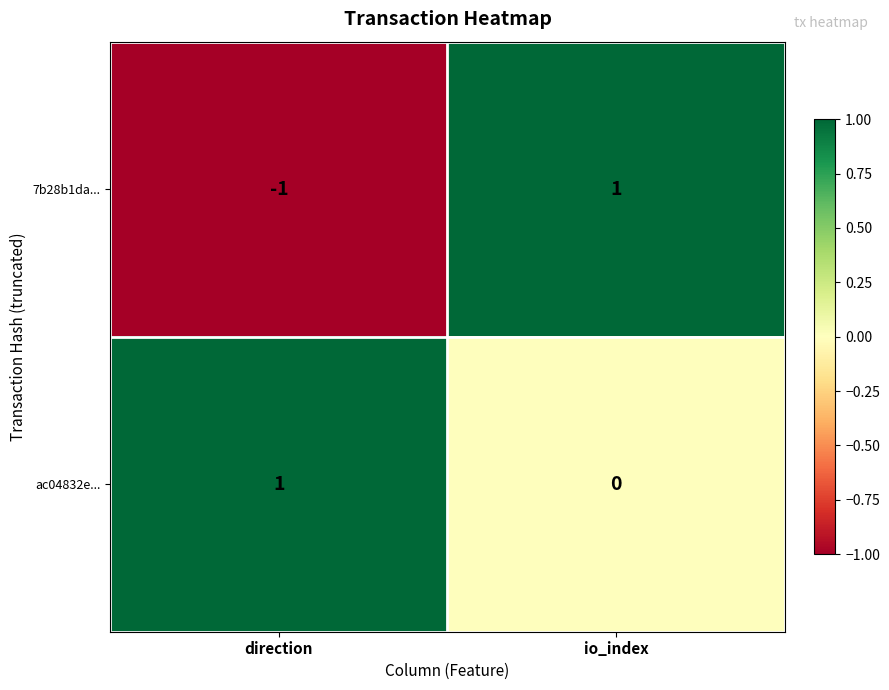

Is it true that ac04832e... equals 1 at direction?

True